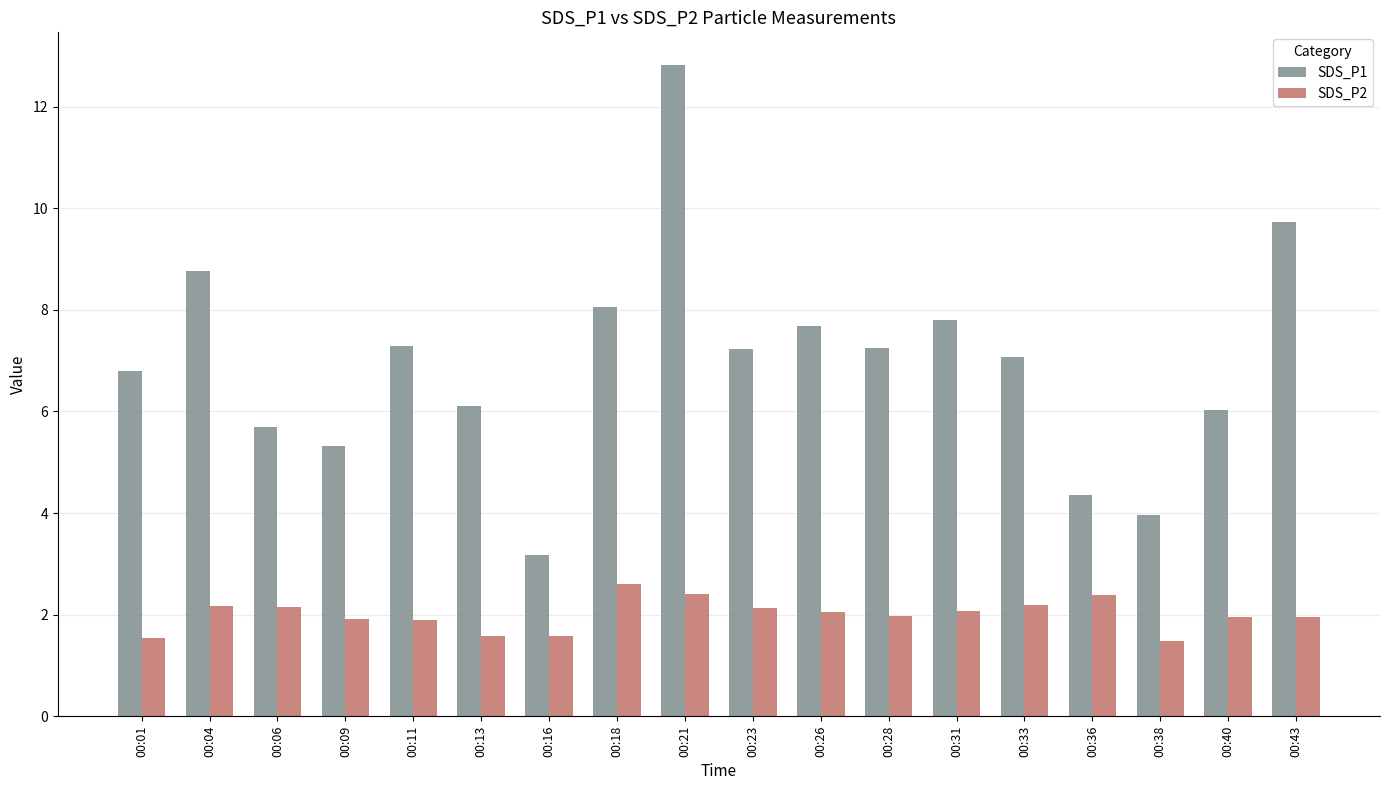

What is the sum of all SDS_P1 values?

125.1